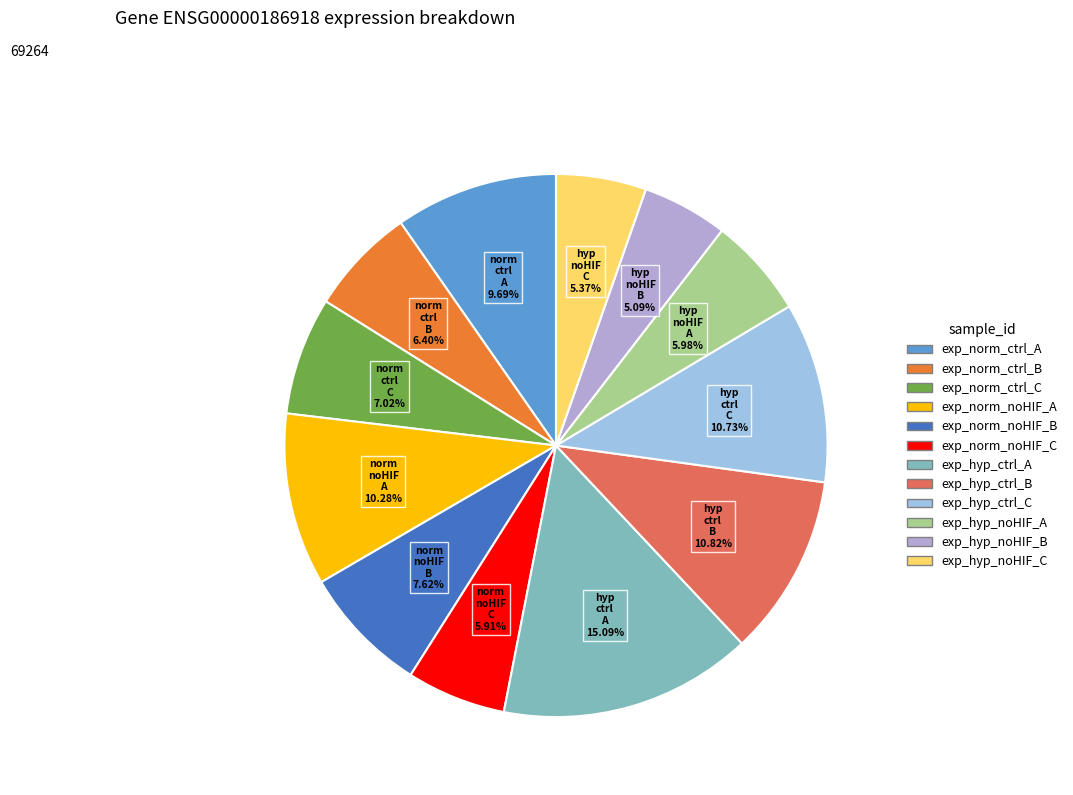

To the nearest percent, what portion does exp_norm_noHIF_B represent?

8%